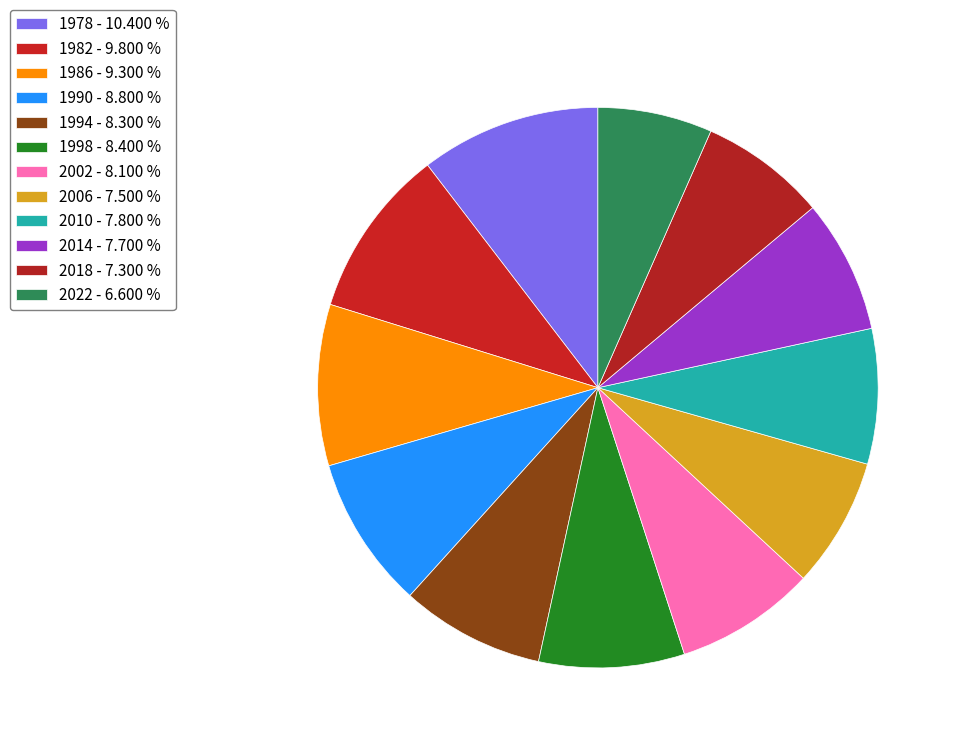

Which slice is the largest?

1978